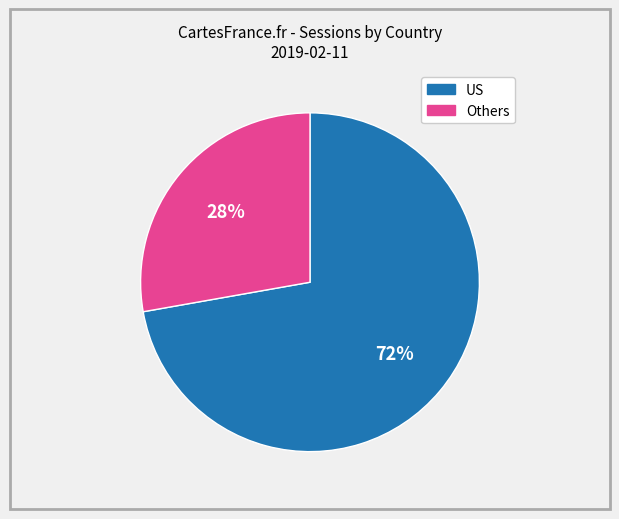

What percentage is the Others slice, to the nearest percent?

28%